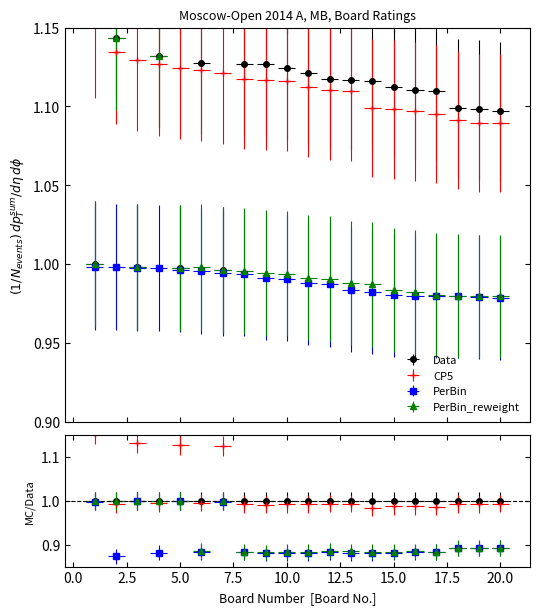

True or false: Data has more than 0 interior local peaks.

True